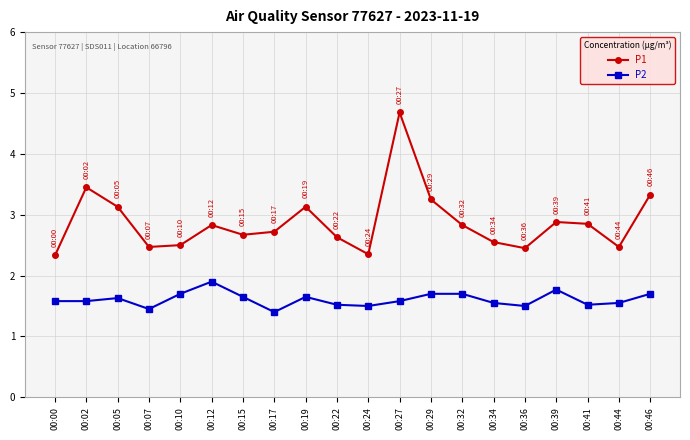

The value of P1 at 00:29 is 3.2. True or false?

True